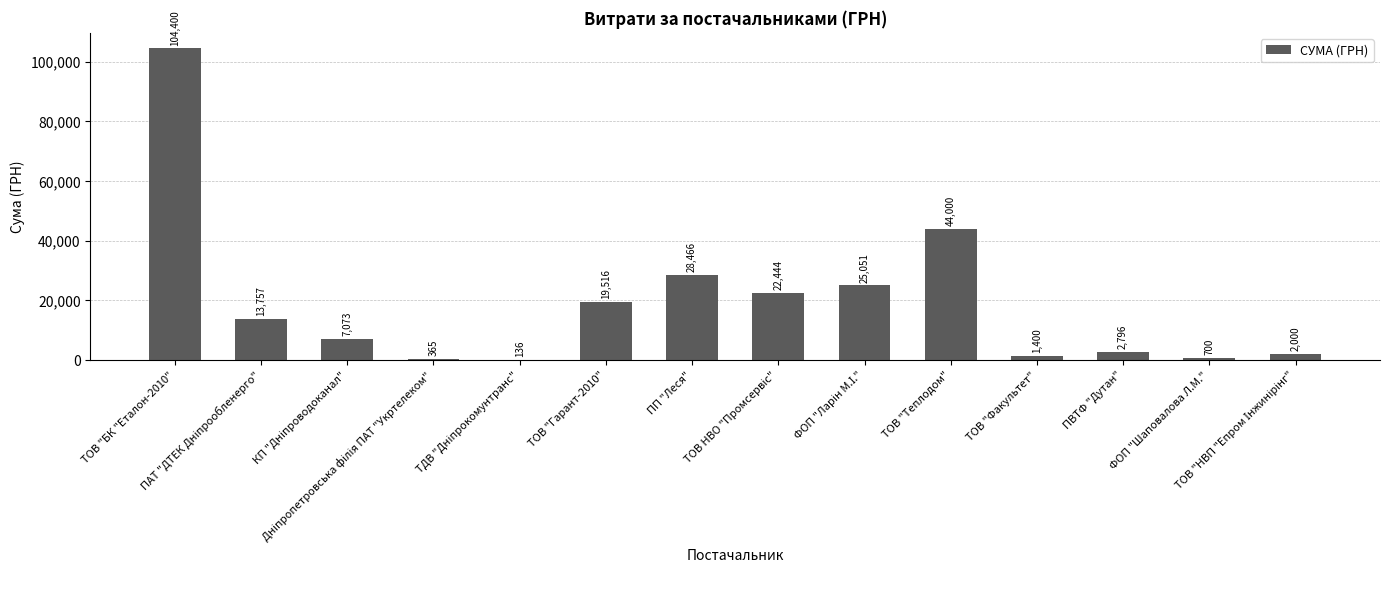

Which label corresponds to the smallest value in the chart?

ТДВ "Дніпрокомунтранс"